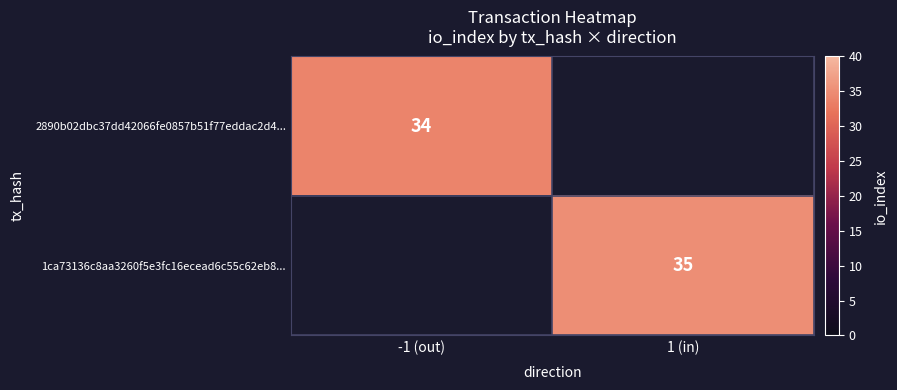

Is the value of 1ca73136c8aa3260f5e3fc16ecead6c55c62eb8... at 1 (in) greater than the value of 2890b02dbc37dd42066fe0857b51f77eddac2d4... at -1 (out)?

Yes